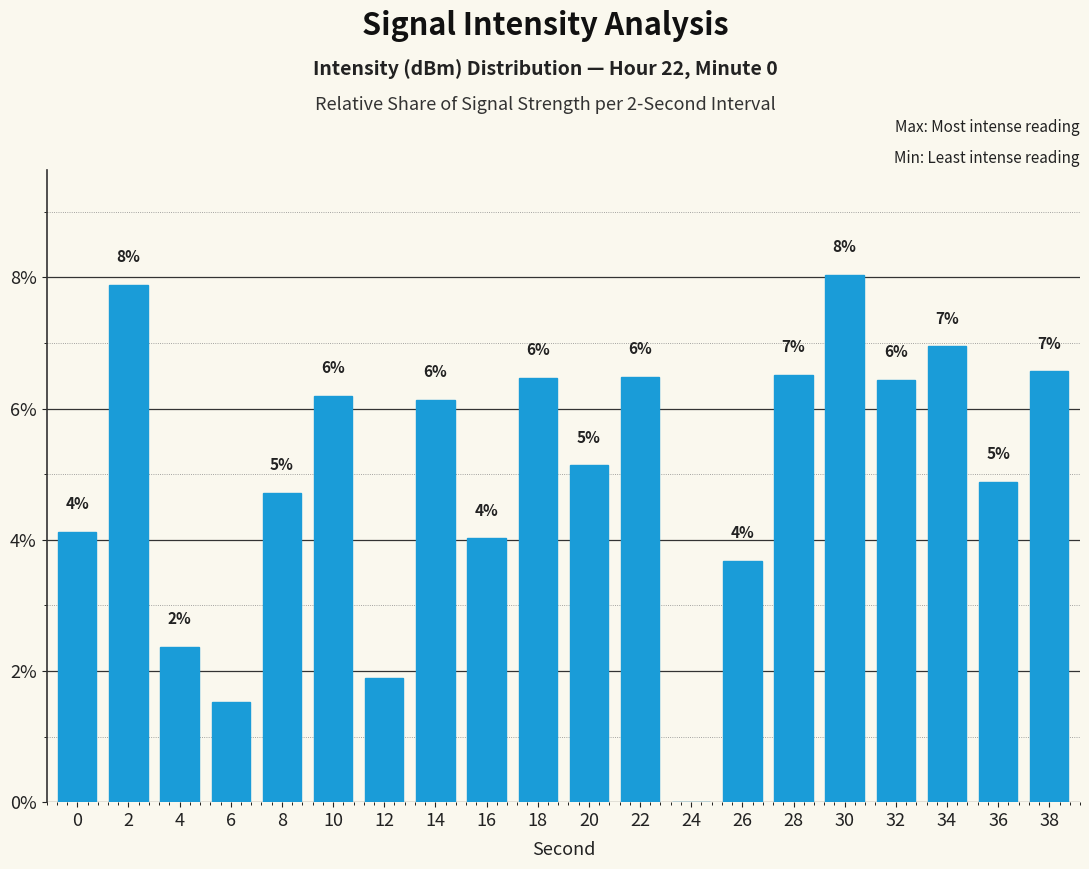

Are the bars horizontal?

No